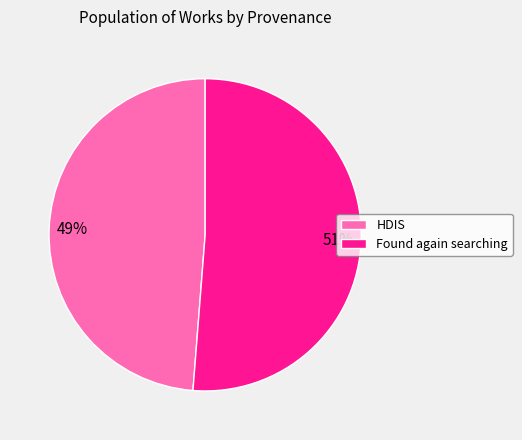

How many segments does this pie chart have?

2